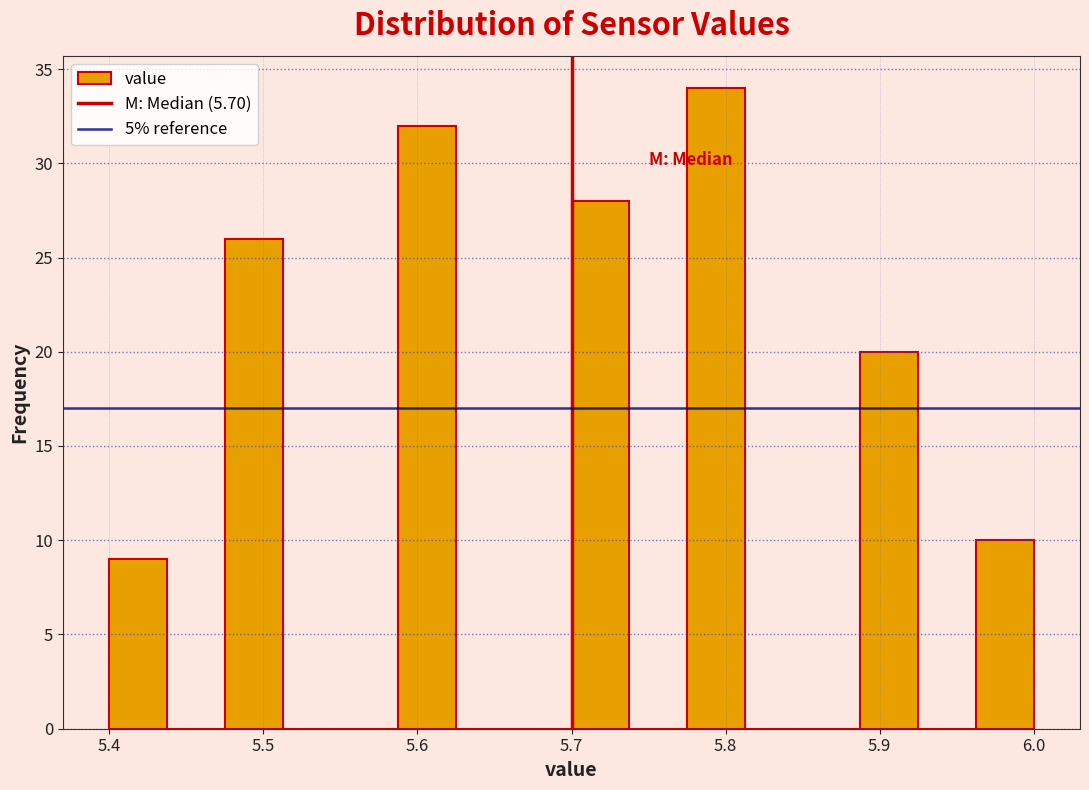

Around what value on the x-axis is the tallest bar? Give the approximate position of its centre, as read against the axis.

5.79